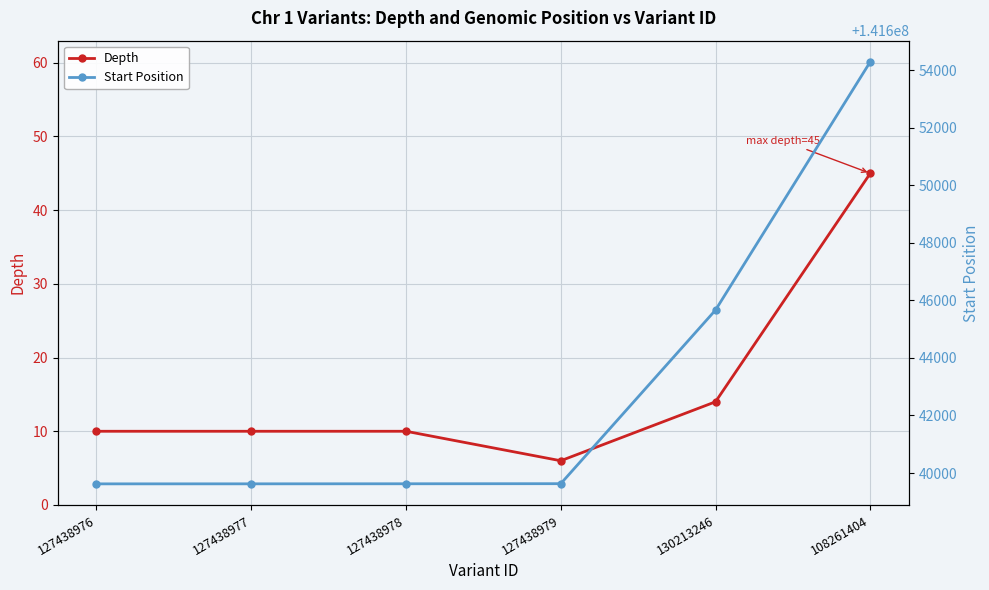

Rank the series by their maximum value, from lowest to highest.

Depth, Start Position